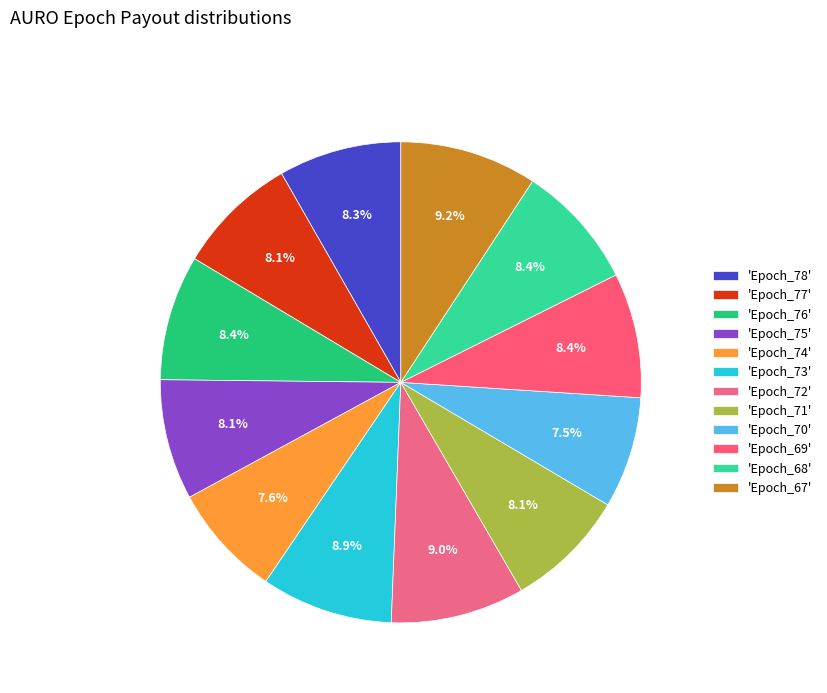

How many slices are in this pie chart?

12